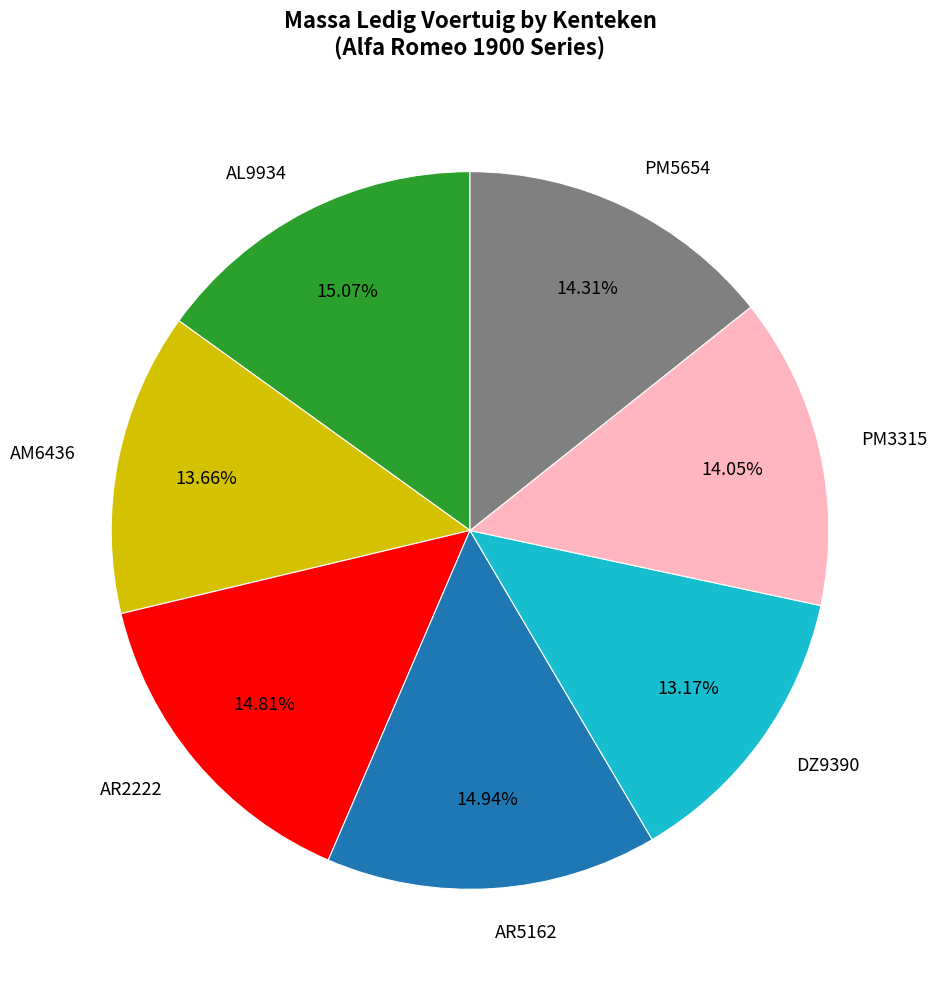

How much of the chart is everything except AM6436?

86.3%